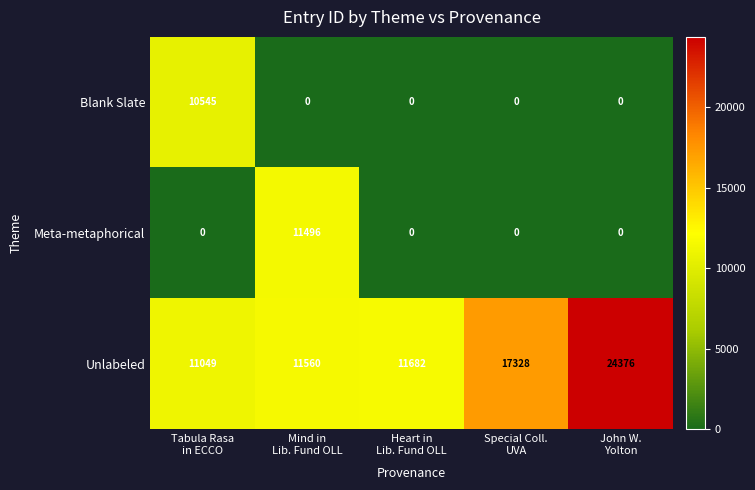

List the series in order of their peak value, lowest first.

Blank Slate, Meta-metaphorical, Unlabeled